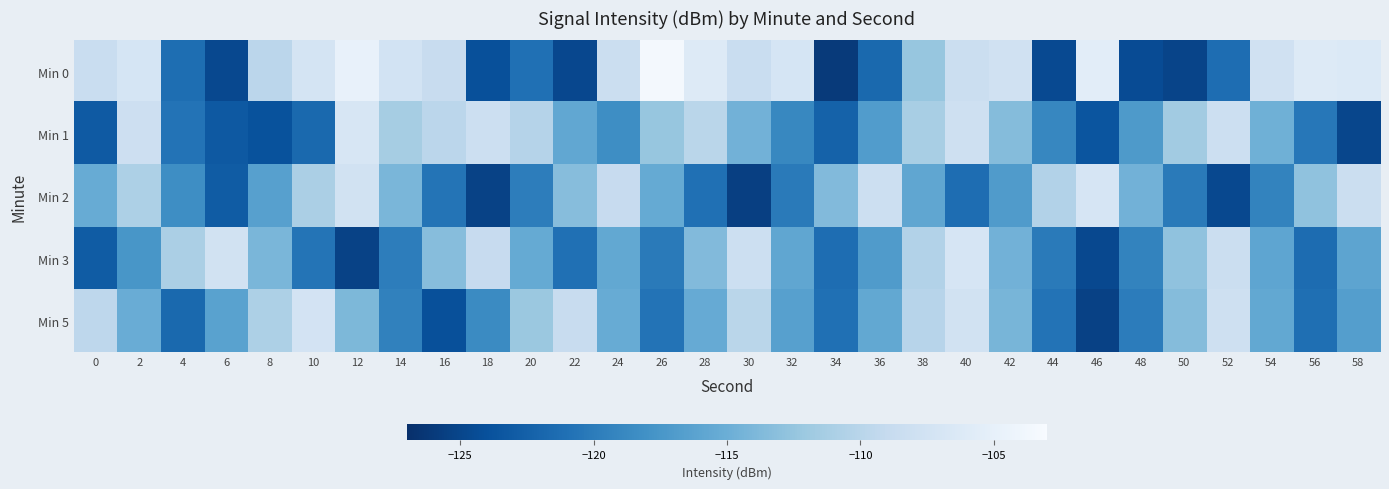

List the series in order of their peak value, lowest first.

Min 5, Min 2, Min 3, Min 1, Min 0